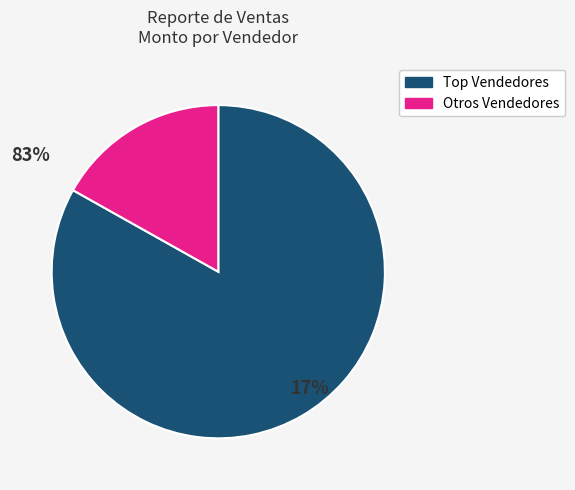

Is there a majority slice in this chart?

Yes